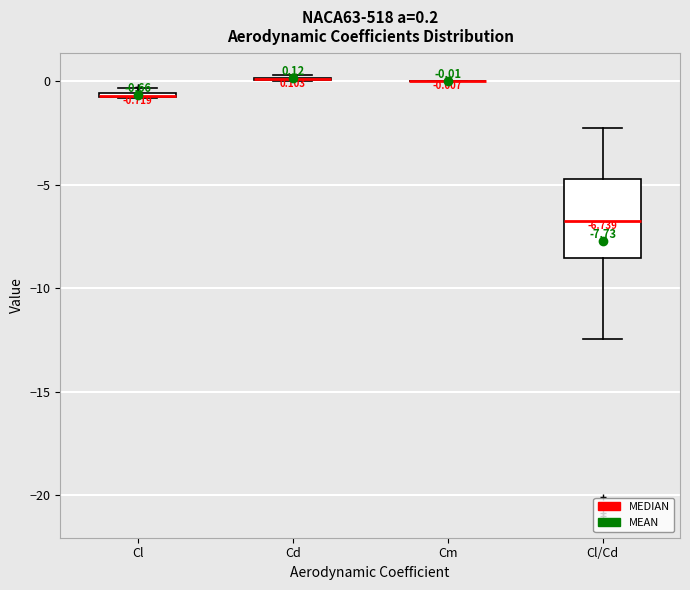

Comparing the boxes themselves (not the whiskers), which one is the tallest?

Cl/Cd